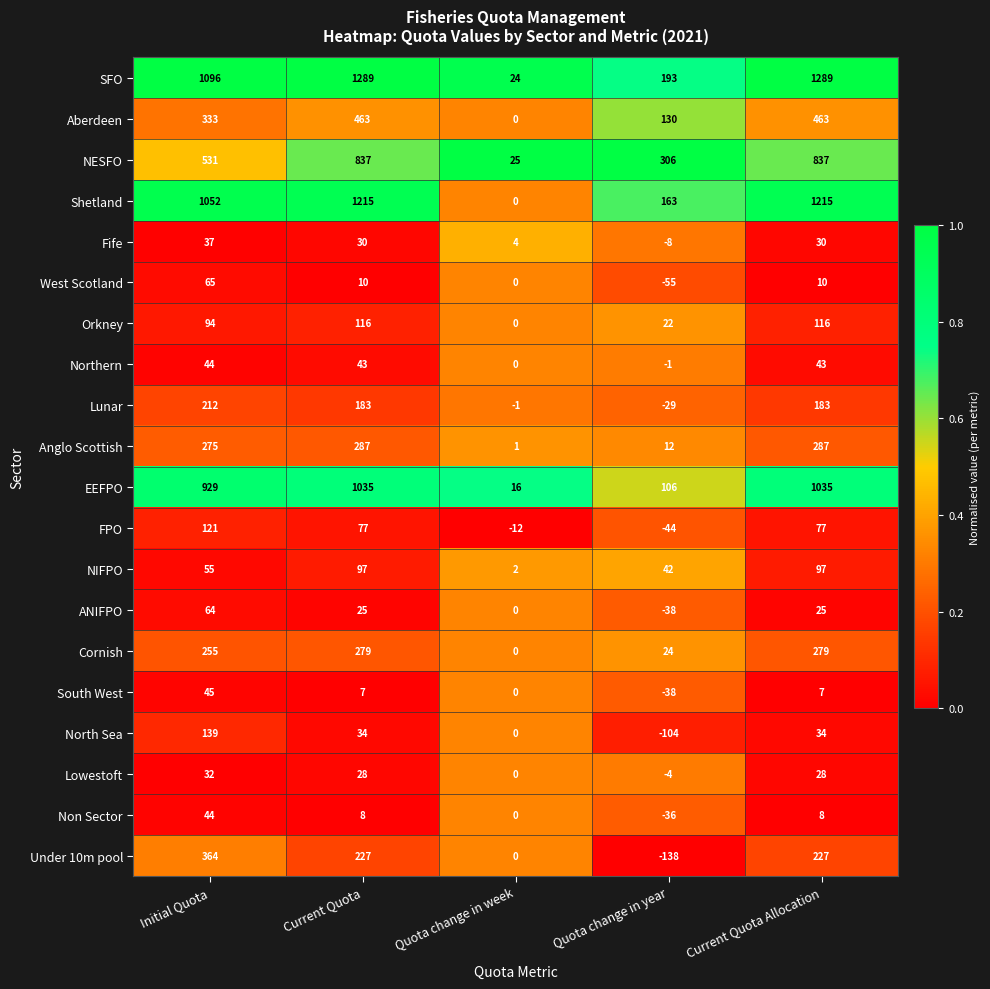

What is the smallest value displayed?

-138